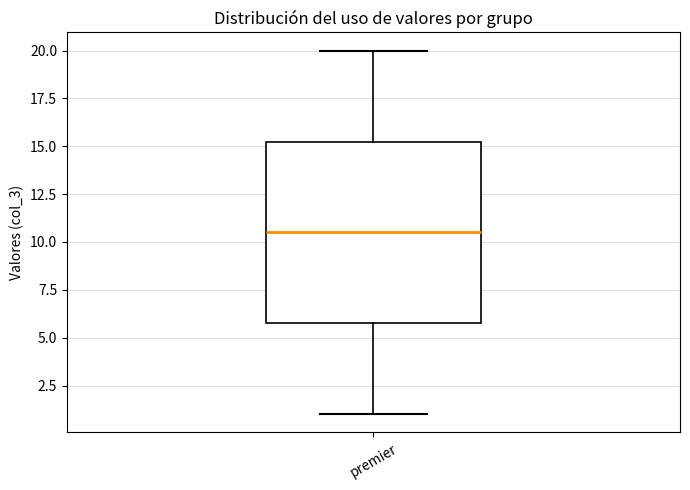

Where does the upper whisker of the box for premier end on the y-axis? The values are not printed on the chart, so give them approximately, as read against the axis.

20.0